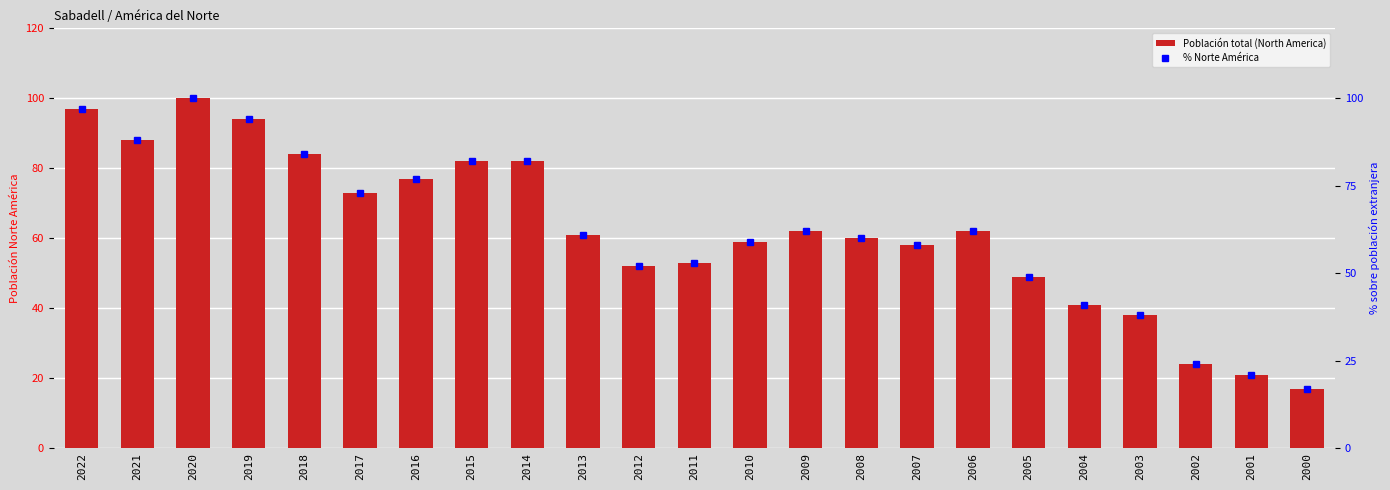

At how many categories does at least one series exceed 87?

4